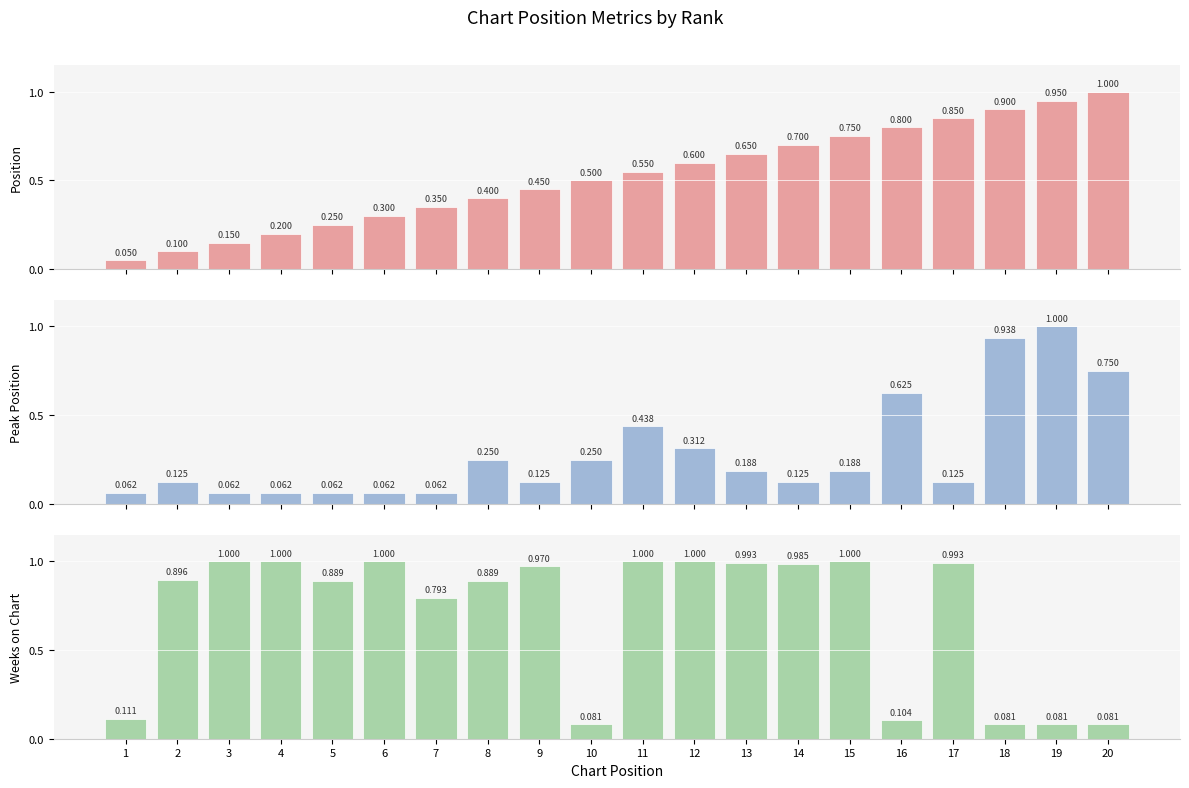

Which label corresponds to the largest value in the chart?

20